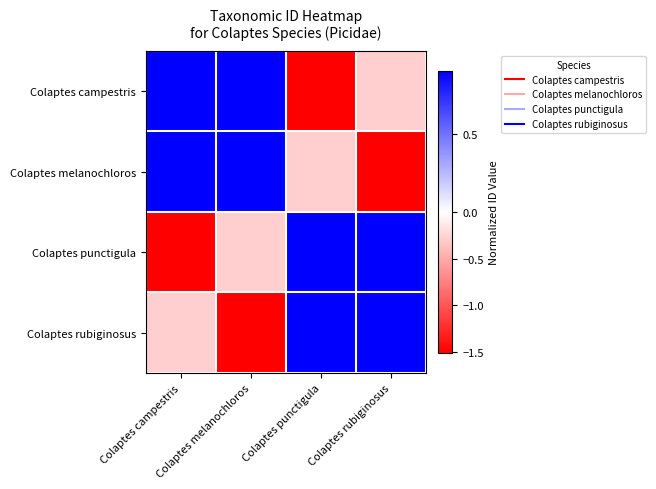

Reading left to right, extract all data points from this chart.

Colaptes campestris: Colaptes campestris=0.9	Colaptes melanochloros=0.9	Colaptes punctigula=-1.5	Colaptes rubiginosus=-0.3
Colaptes melanochloros: Colaptes campestris=0.9	Colaptes melanochloros=0.9	Colaptes punctigula=-0.3	Colaptes rubiginosus=-1.5
Colaptes punctigula: Colaptes campestris=-1.5	Colaptes melanochloros=-0.3	Colaptes punctigula=0.9	Colaptes rubiginosus=0.9
Colaptes rubiginosus: Colaptes campestris=-0.3	Colaptes melanochloros=-1.5	Colaptes punctigula=0.9	Colaptes rubiginosus=0.9